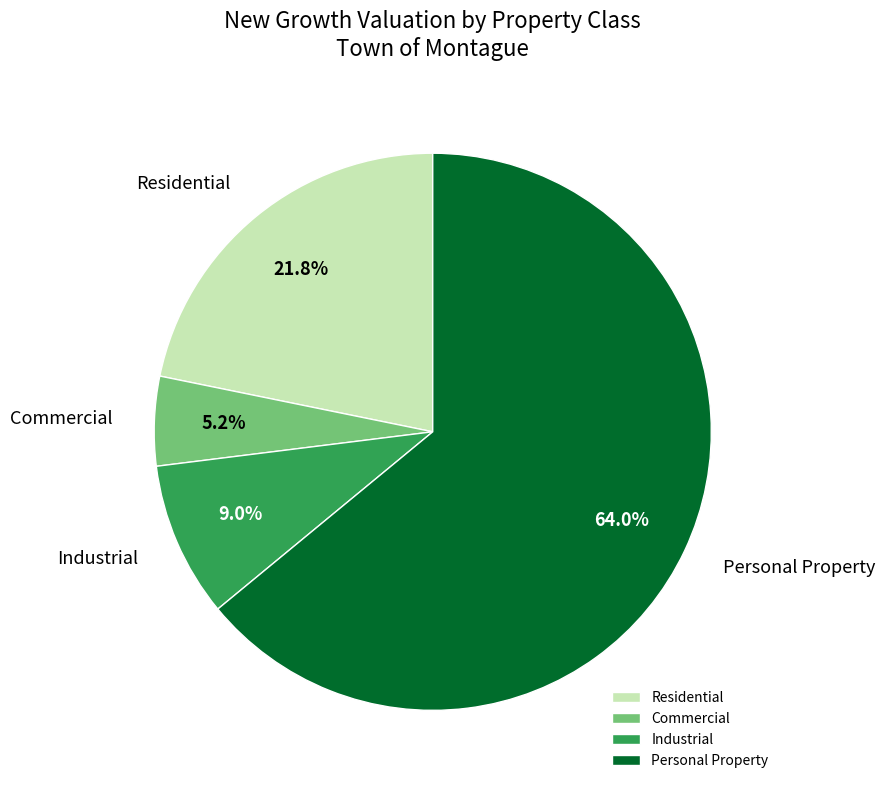

Which category accounts for the majority?

Personal Property